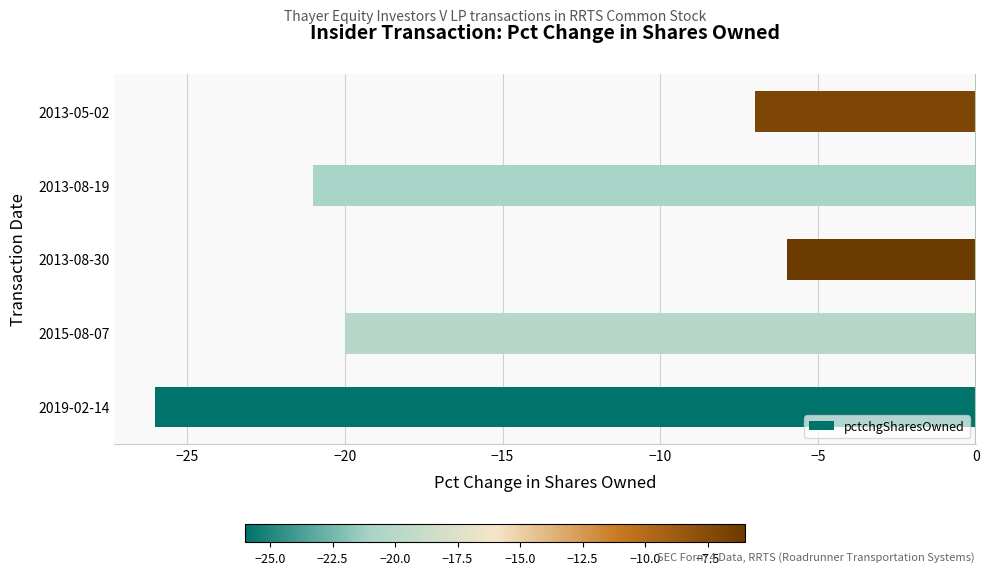

At which category does the chart reach its peak across all series?

2013-08-30